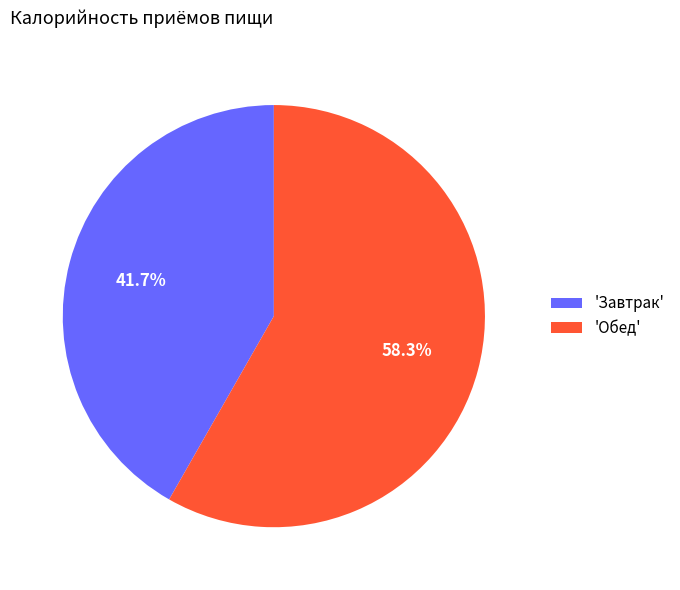

Does any single category account for the majority?

Yes